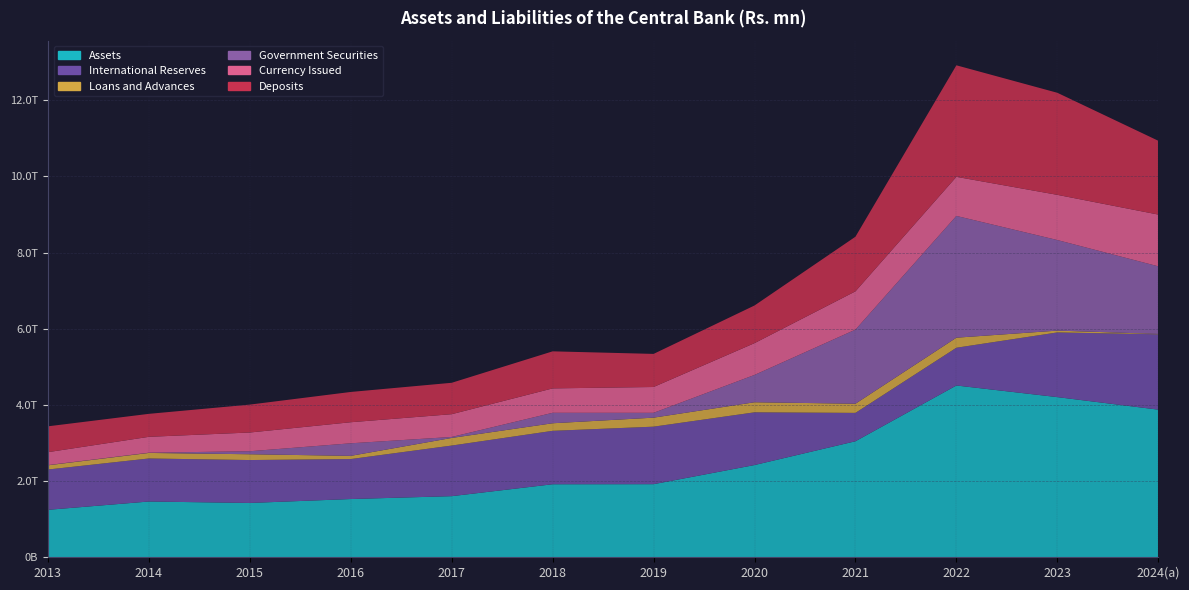

Reading left to right, list all the values displayed in this chart.

Assets: 1246008	1464295	1426259	1529210	1604834	1917439	1919417	2421597	3046278	4510347	4205444	3876108
International Reserves: 1058355	1129975	1126674	1049800	1328413	1402591	1509777	1384188	744834	991031	1697846	1978293
Loans and Advances: 110542	145387	152018	83791	200025	198729	236648	264294	240487	263856	47793	9561
Government Securities: 5252	6078	79217	330043	25576	274486	126867	717260	1945353	3197064	2378300	1775068
Currency Issued: 339771	416895	491700	552778	598054	640943	677967	834808	1005099	1026567	1186503	1358723
Deposits: 678469	603314	732662	794927	824353	972553	868902	988519	1434244	2928018	2679604	1938325